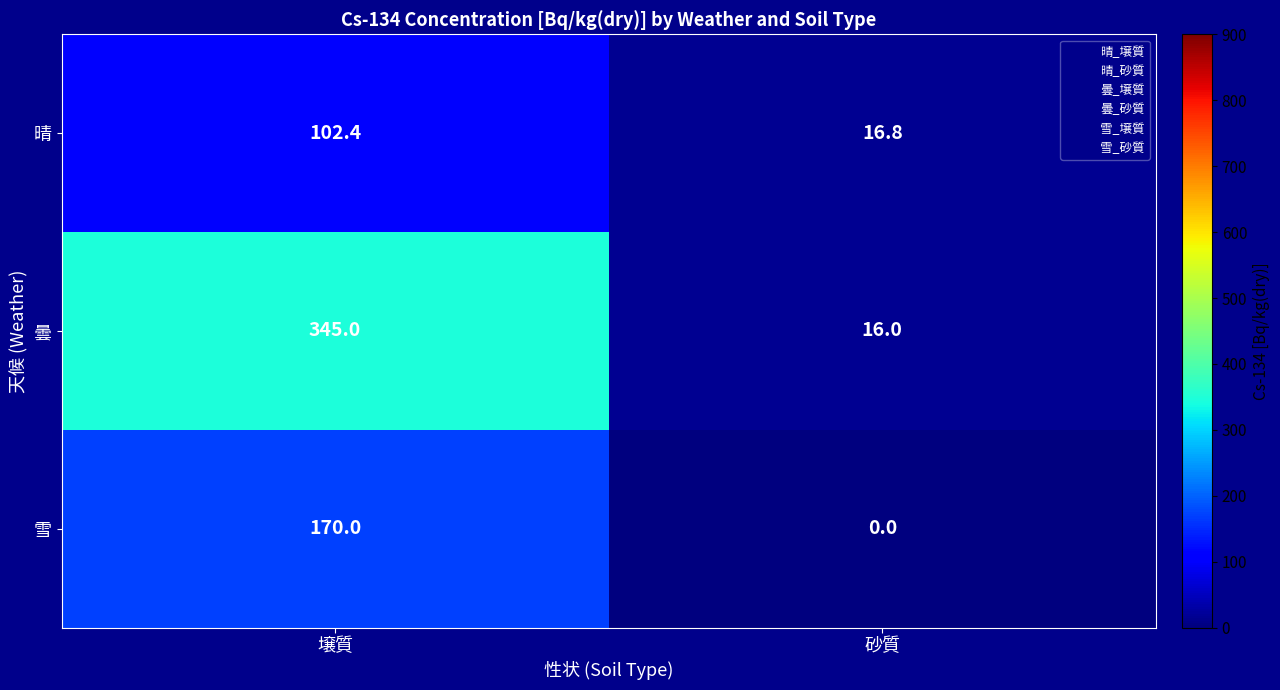

The 晴 series shows 8.9 at 砂質. True or false?

False